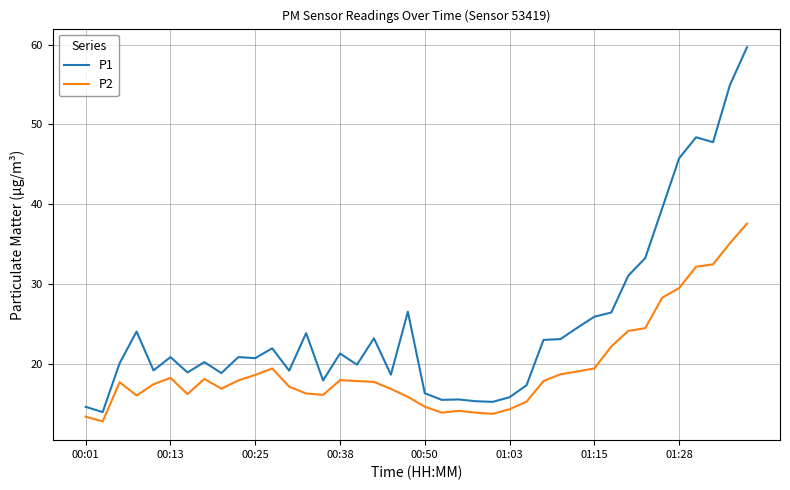

True or false: P1 and P2 cross at least once.

False